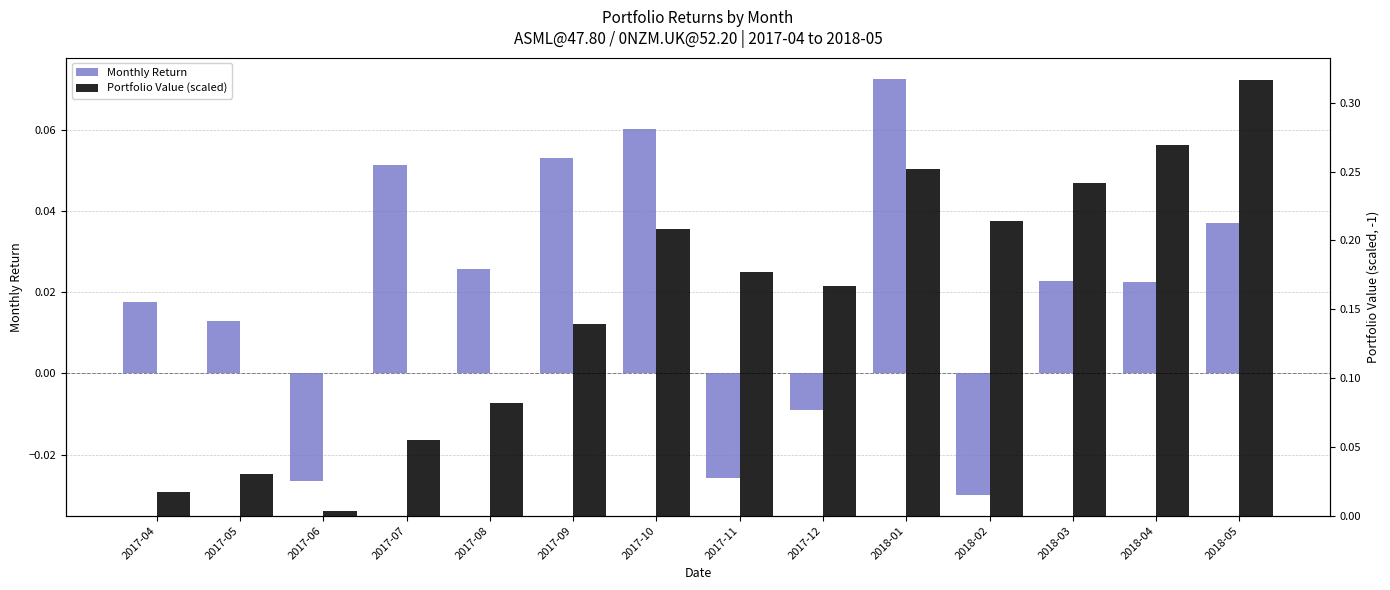

What is the total value across all series at 2018-02?

0.2